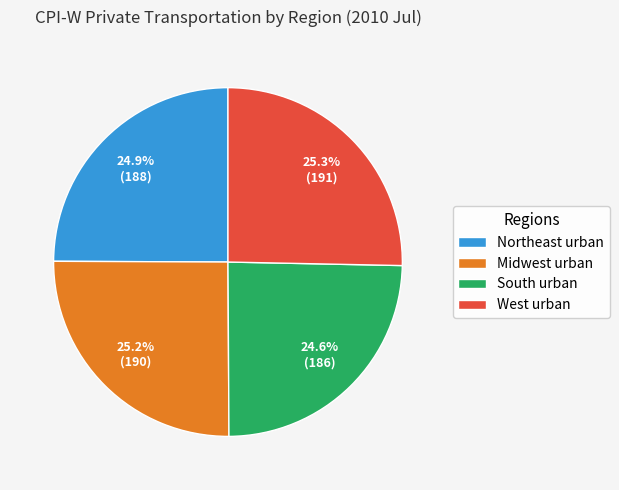

To the nearest percent, what portion does West urban represent?

25%